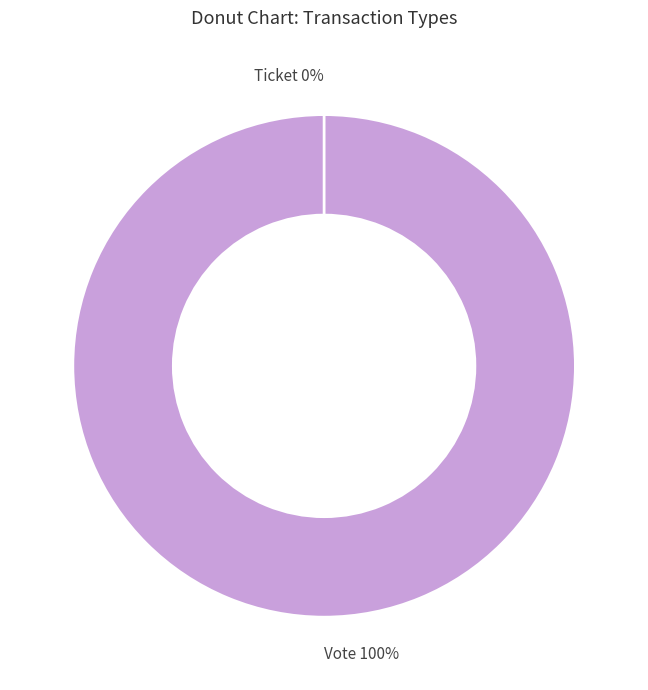

Is it true that Ticket is 12% of the pie?

False